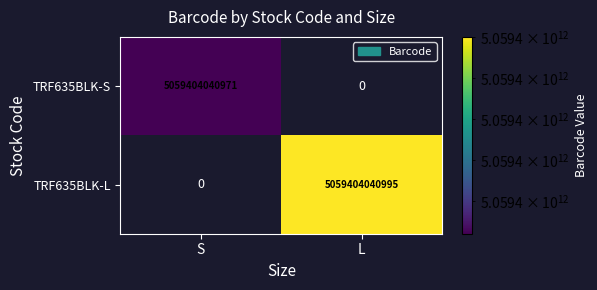

Reading left to right, transcribe all the data shown in this chart.

TRF635BLK-S: 5059404040971	0
TRF635BLK-L: 0	5059404040995